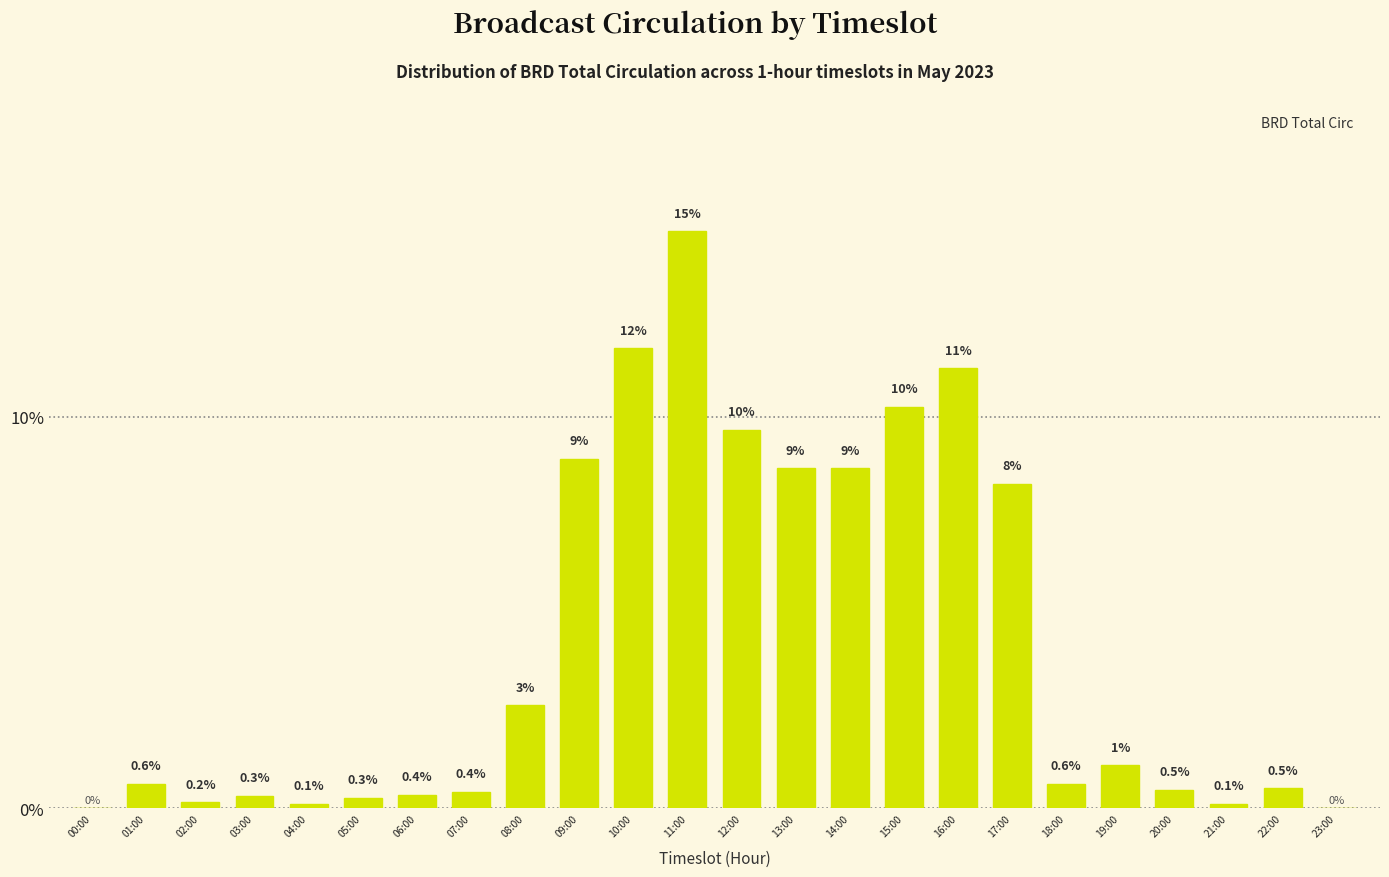

Is it true that the value at 11:00 is 24.1?

False